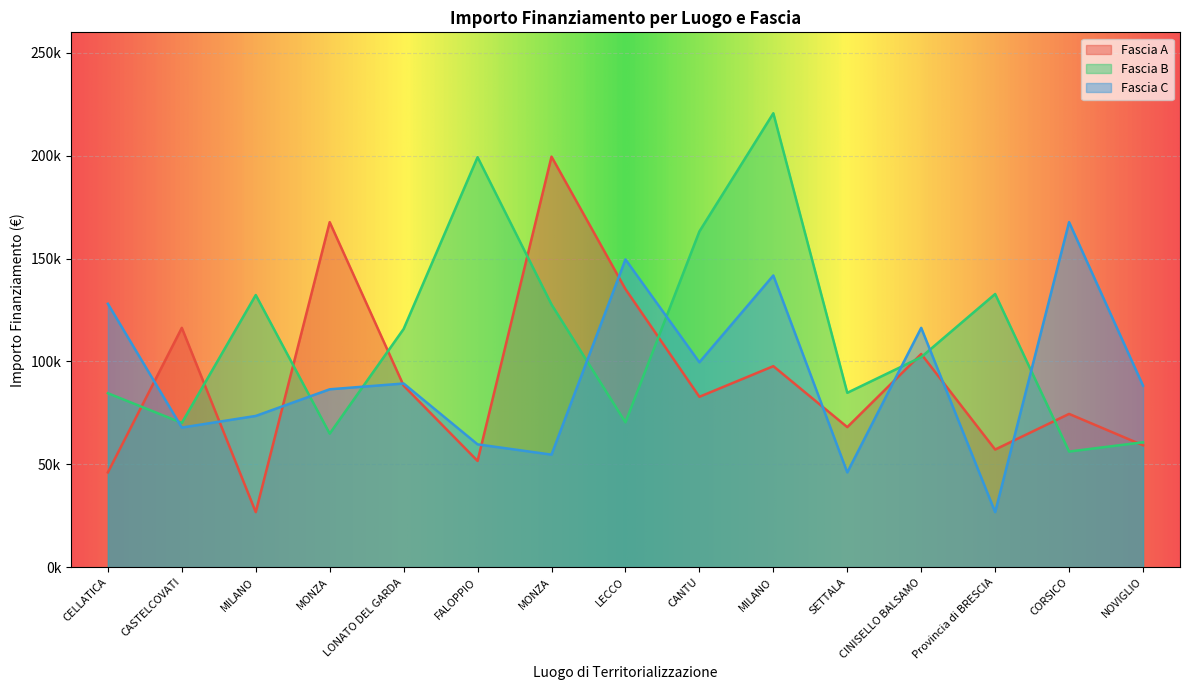

Reading left to right, extract all data points from this chart.

Fascia A: 46044.5	116324.6	26730.0	167724.8	88213.8	51620.1	199567.7	135157.2	82798.6	97694.9	68057.8	103619.9	57160.7	74486.0	59229.0
Fascia B: 84538.8	70120.9	132279.7	64886.6	115789.8	199303.9	127674.8	70397.4	163198.8	220663.0	84744.5	102092.5	132781.0	56181.6	60687.8
Fascia C: 128032.6	67843.7	73496.1	86448.2	89266.3	59681.5	54682.1	149604.4	99582.8	141794.5	46044.5	116324.6	26730.0	167724.8	88213.8